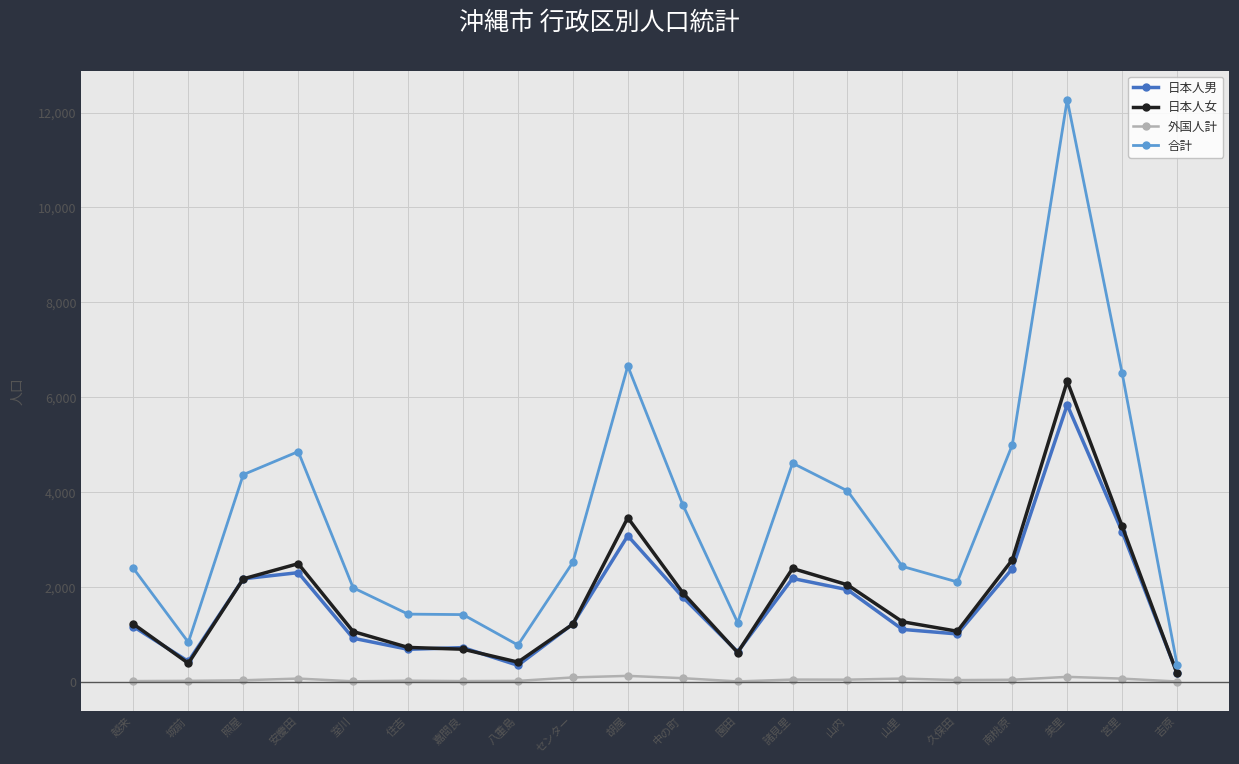

What is the difference between the maximum and minimum values in the 外国人計 series?

119